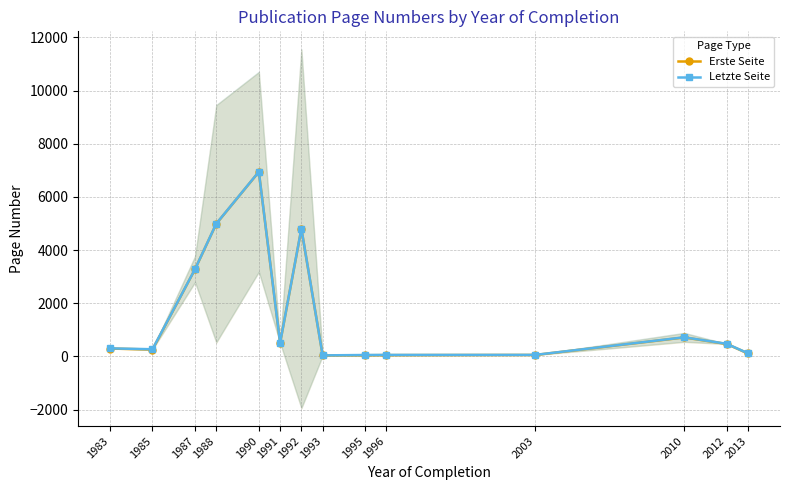

What is the value of the Erste Seite point at the 8th from the left?

34.5